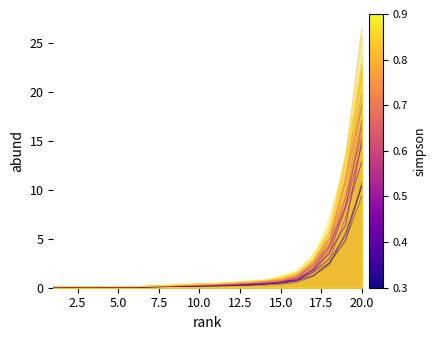

What is the value of the P2 point at the 16th from the left?

0.9